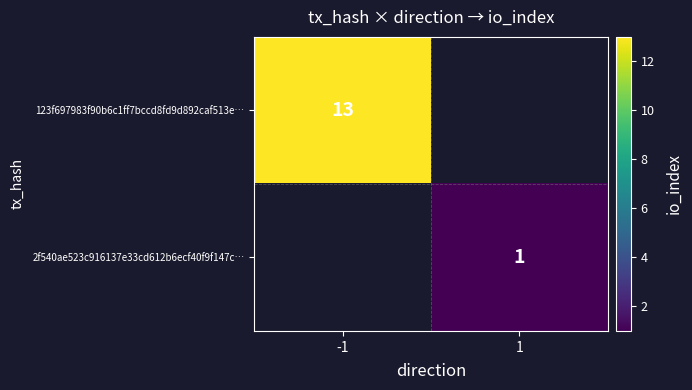

The value of 123f697983f90b6c1ff7bccd8fd9d892caf513e… at -1 is 7. True or false?

False